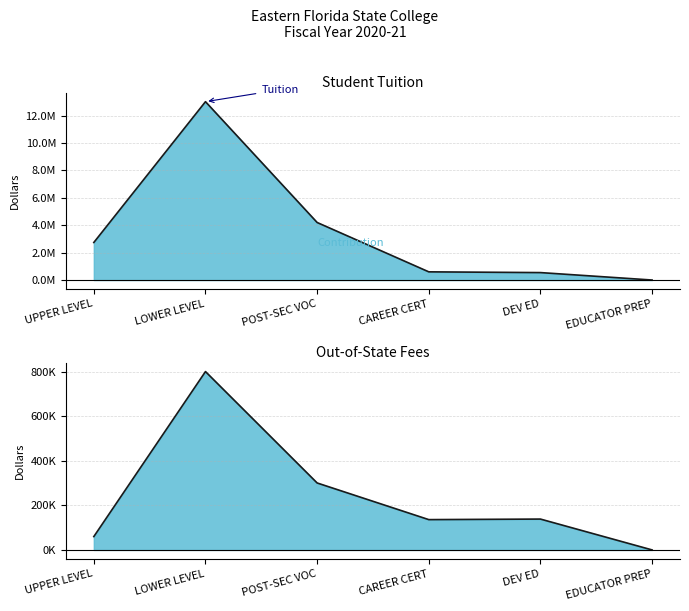

Which series has the largest total across all categories?

Tuition Line